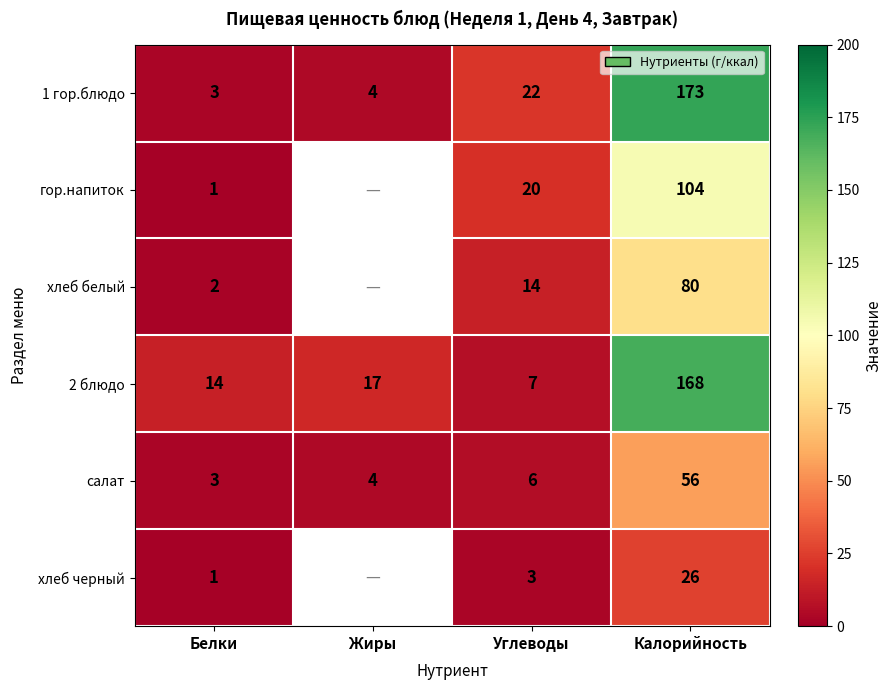

Is the value of хлеб черный at Углеводы greater than the value of салат at Жиры?

No